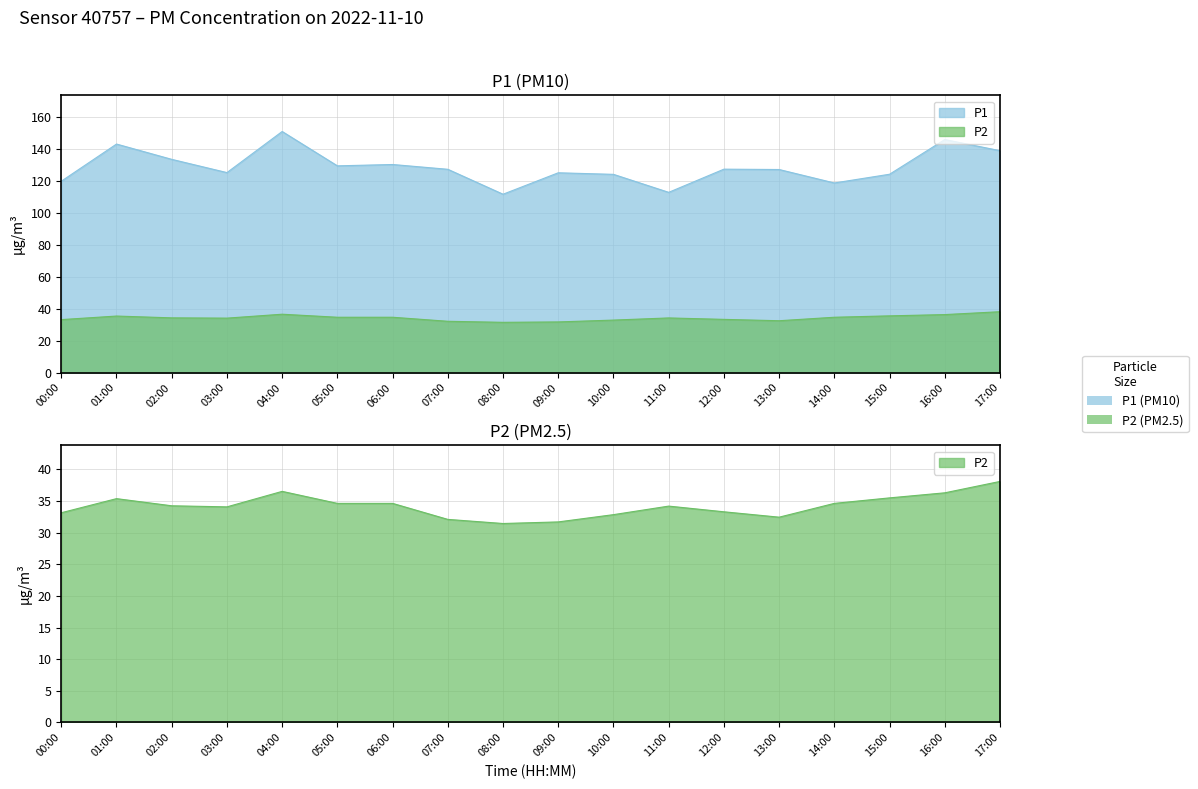

The P1 series shows 156.3 at 14:00. True or false?

False